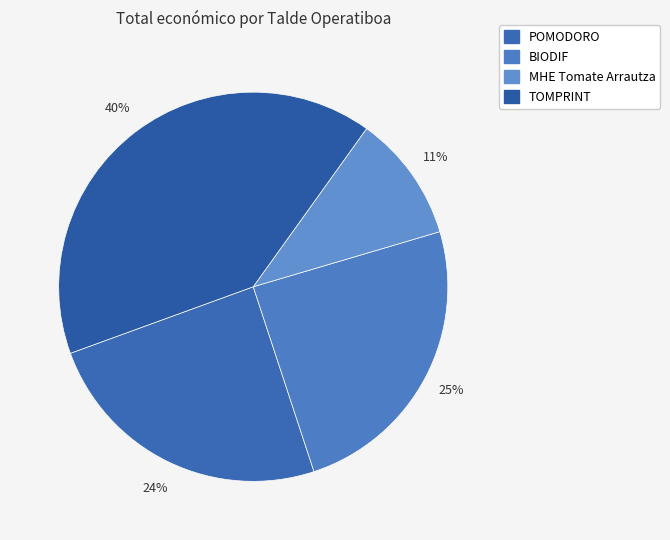

Which has a higher value, TOMPRINT or BIODIF?

TOMPRINT